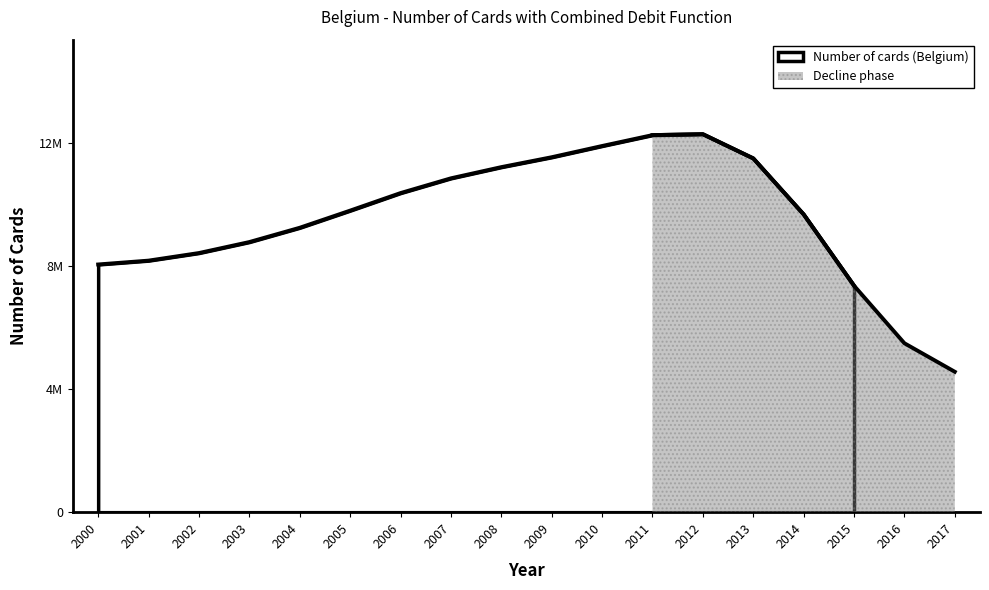

Where does the data first go above 10792000?

2007